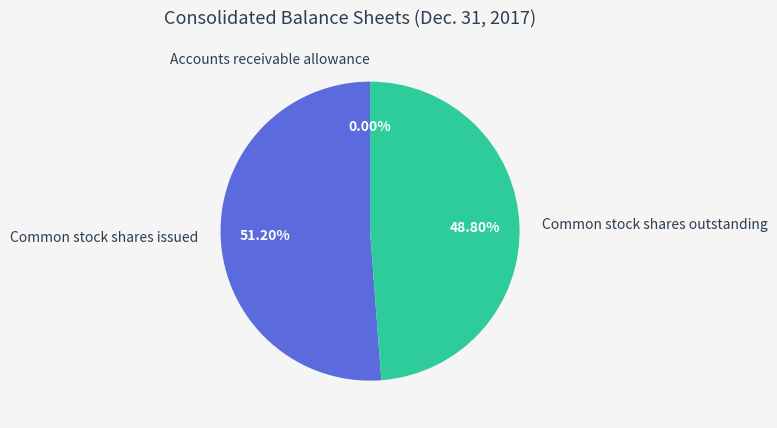

What is the majority slice?

Common stock shares issued